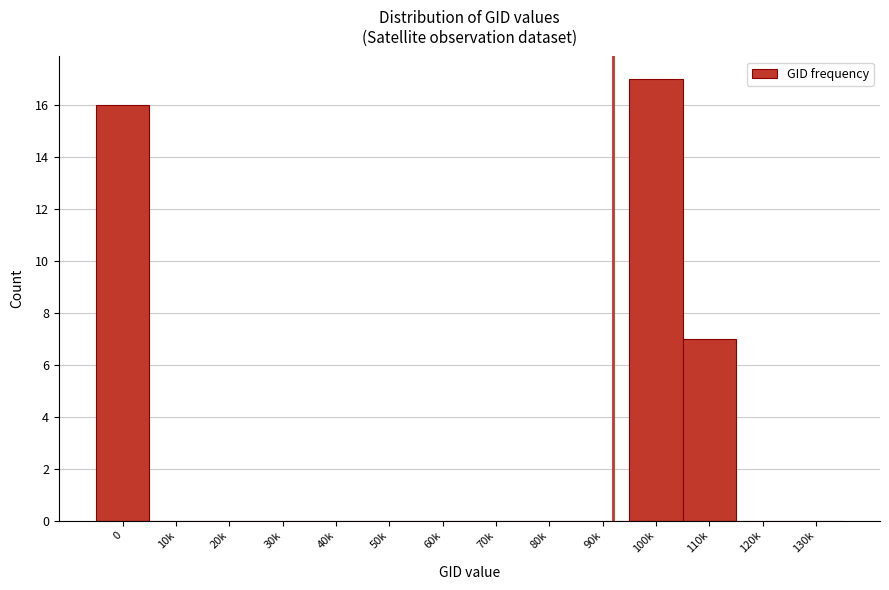

Reading left to right, transcribe all the data shown in this chart.

0=16	10k=0	20k=0	30k=0	40k=0	50k=0	60k=0	70k=0	80k=0	90k=0	100k=17	110k=7	120k=0	130k=0